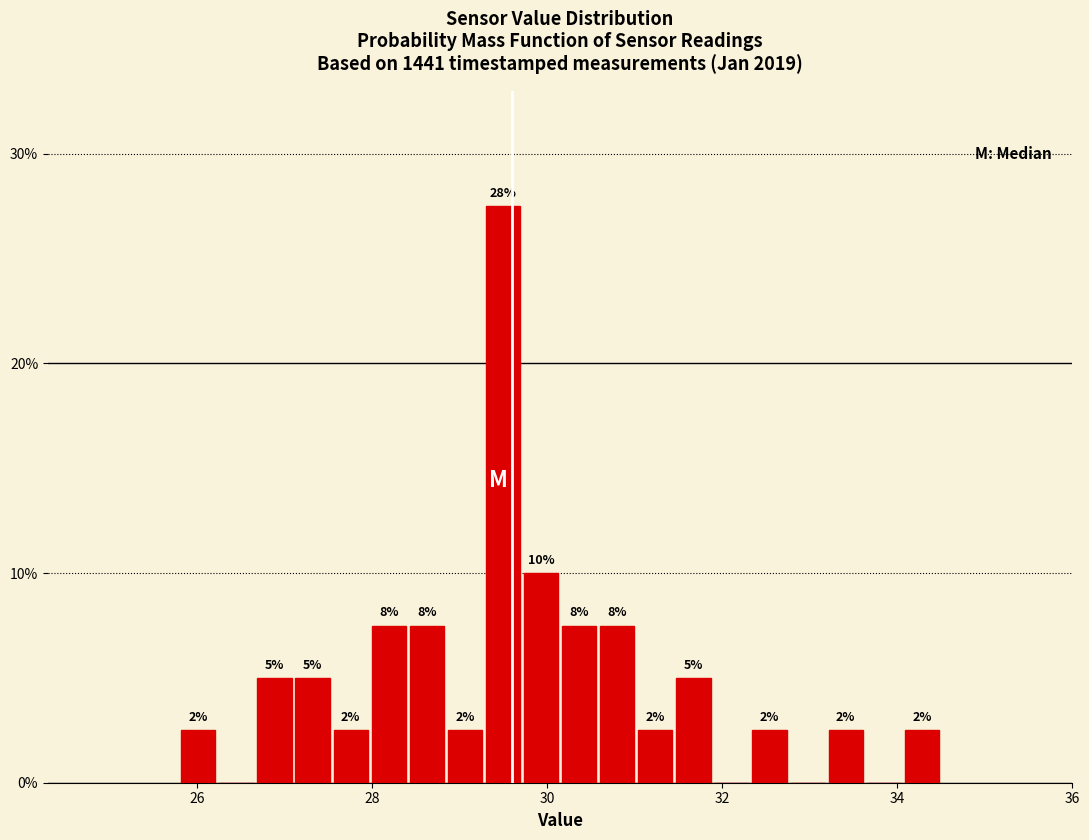

Around what value on the x-axis is the tallest bar? Give the approximate position of its centre, as read against the axis.

29.4